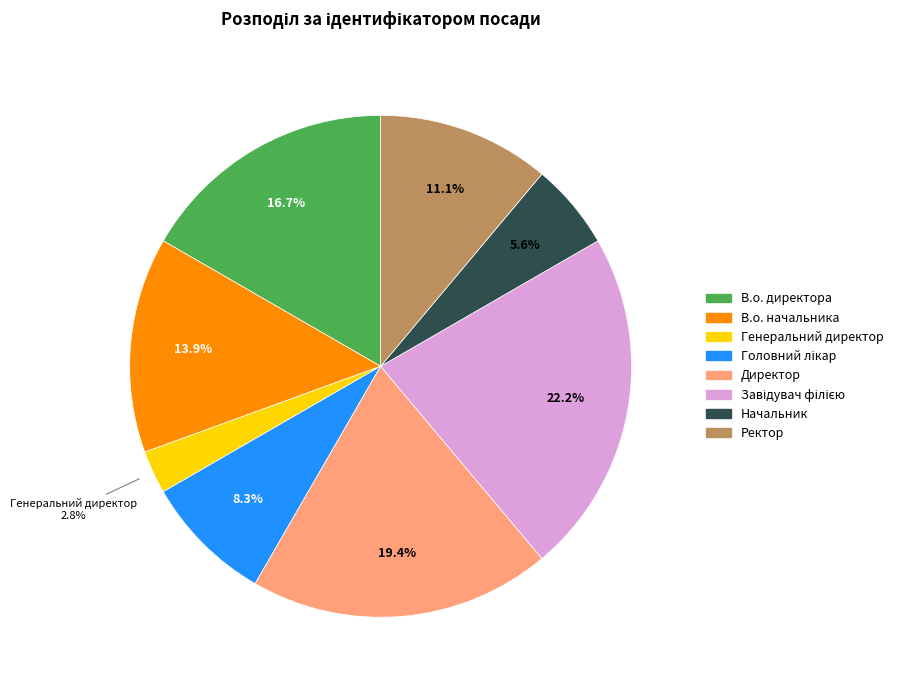

What is the smallest slice in the pie chart?

Генеральний директор